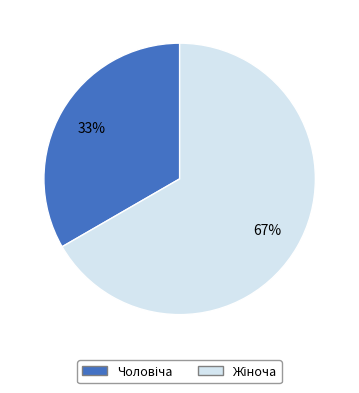

To the nearest percent, what is the average slice percentage?

50%